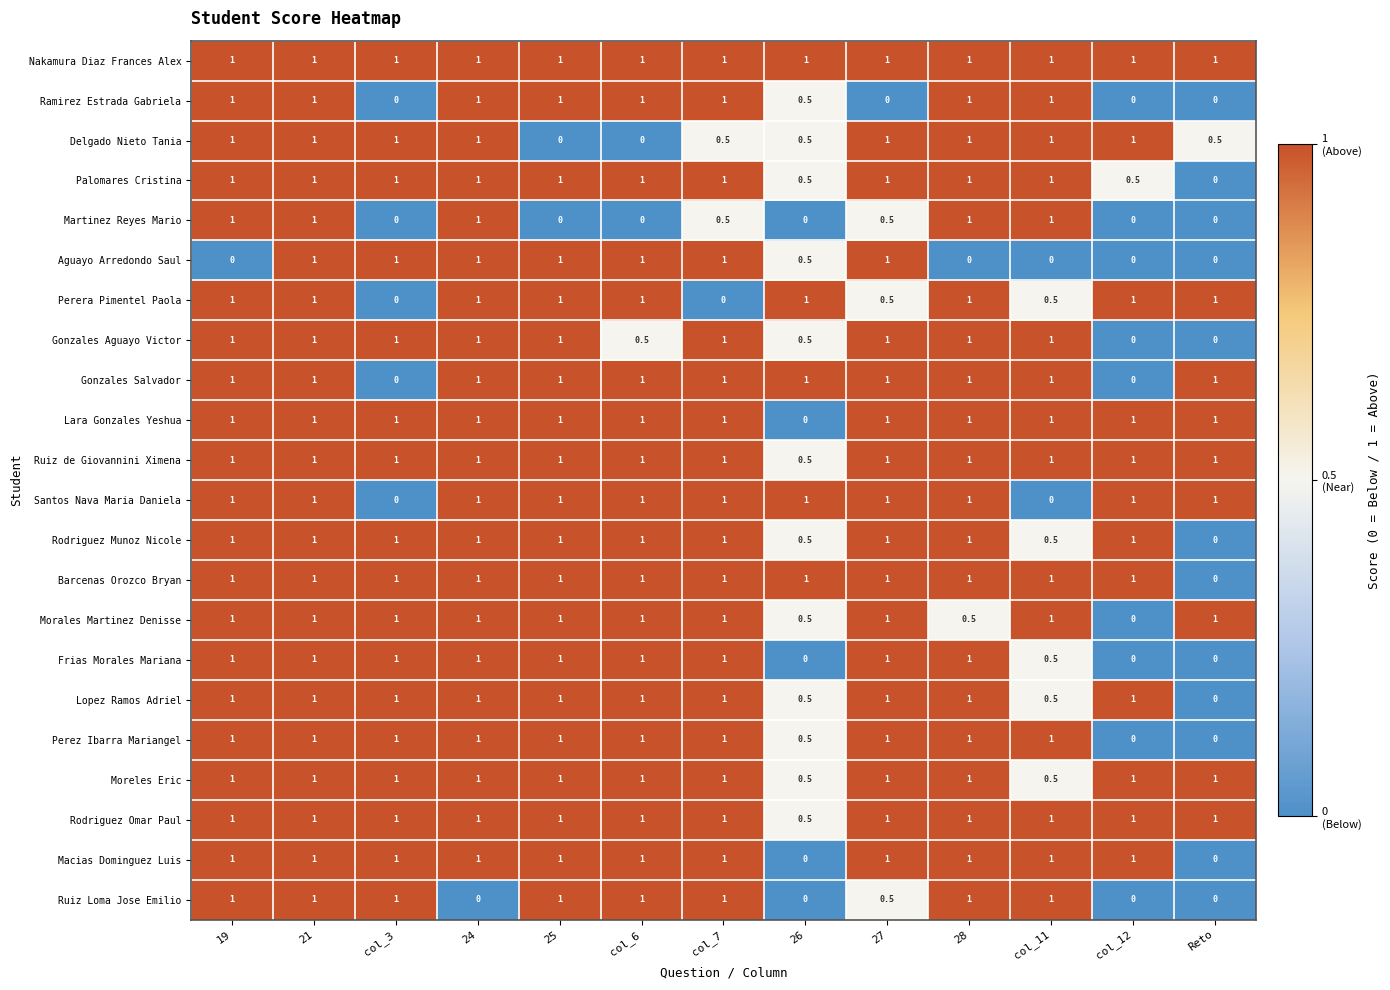

What is the difference between the highest and lowest values at 26?

1.0